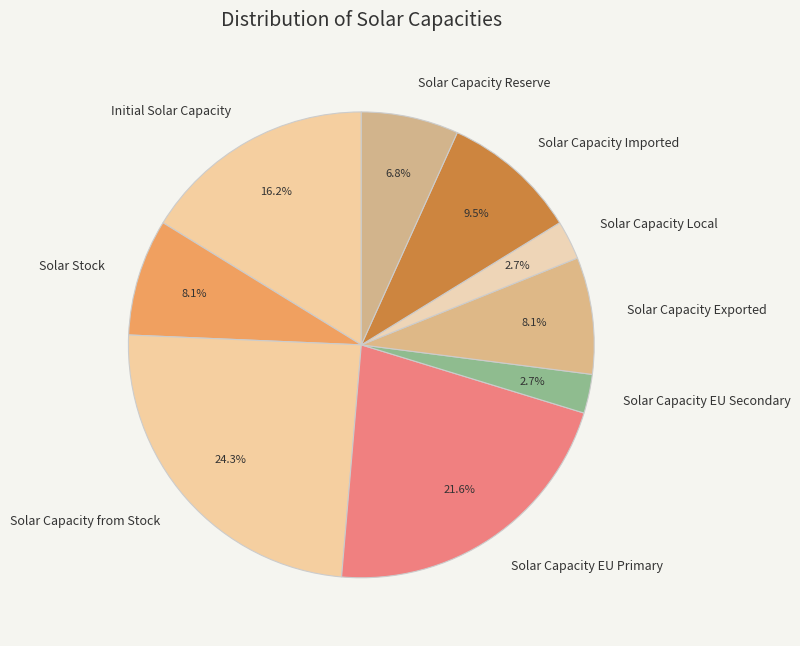

Which slice is the largest?

Solar Capacity from Stock